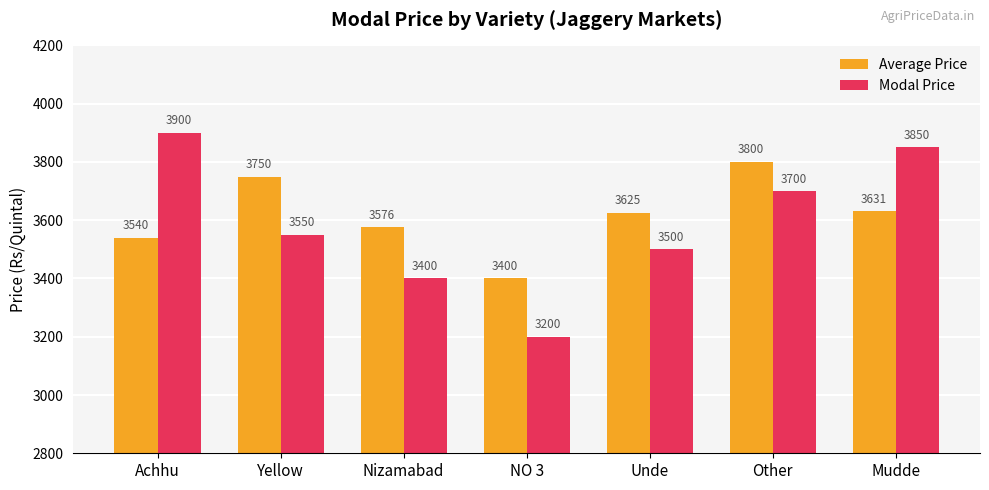

What are all the series names shown in the legend?

Average Price, Modal Price